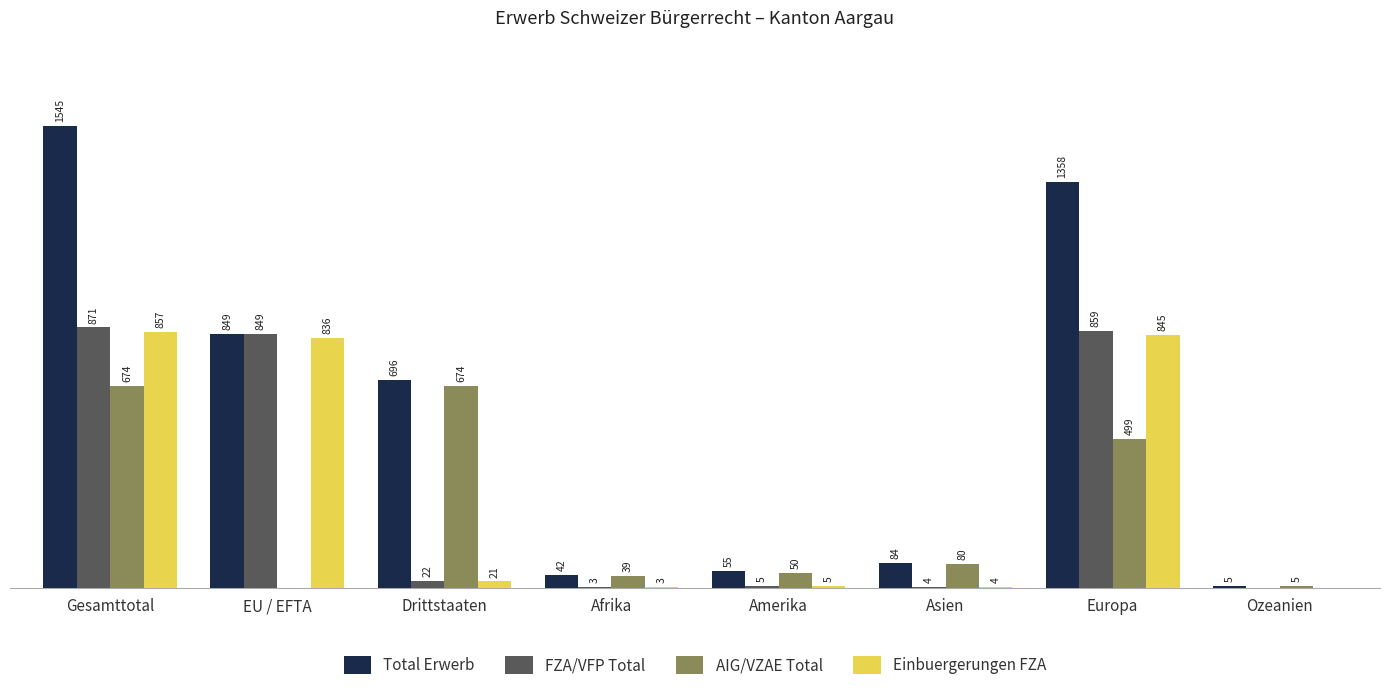

Are the bars grouped side by side (vs. stacked)?

Yes